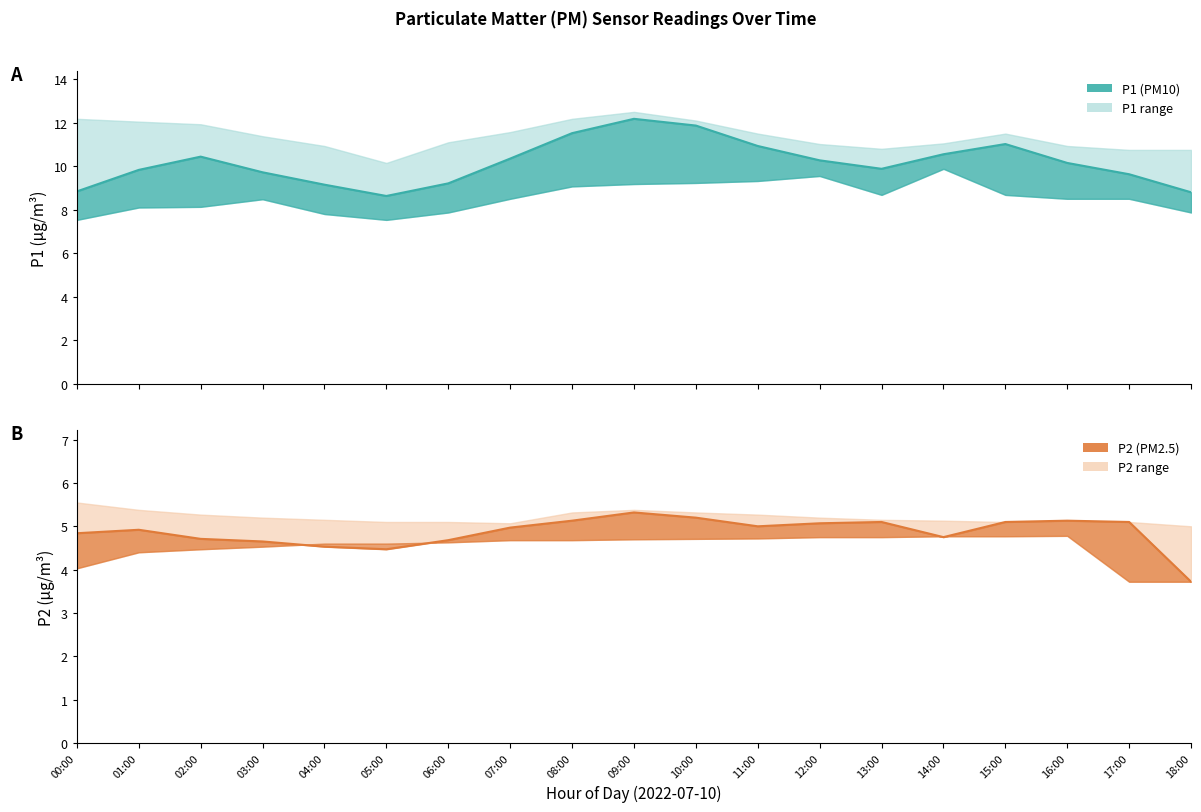

What is the average value of the P1 mean series?

10.2